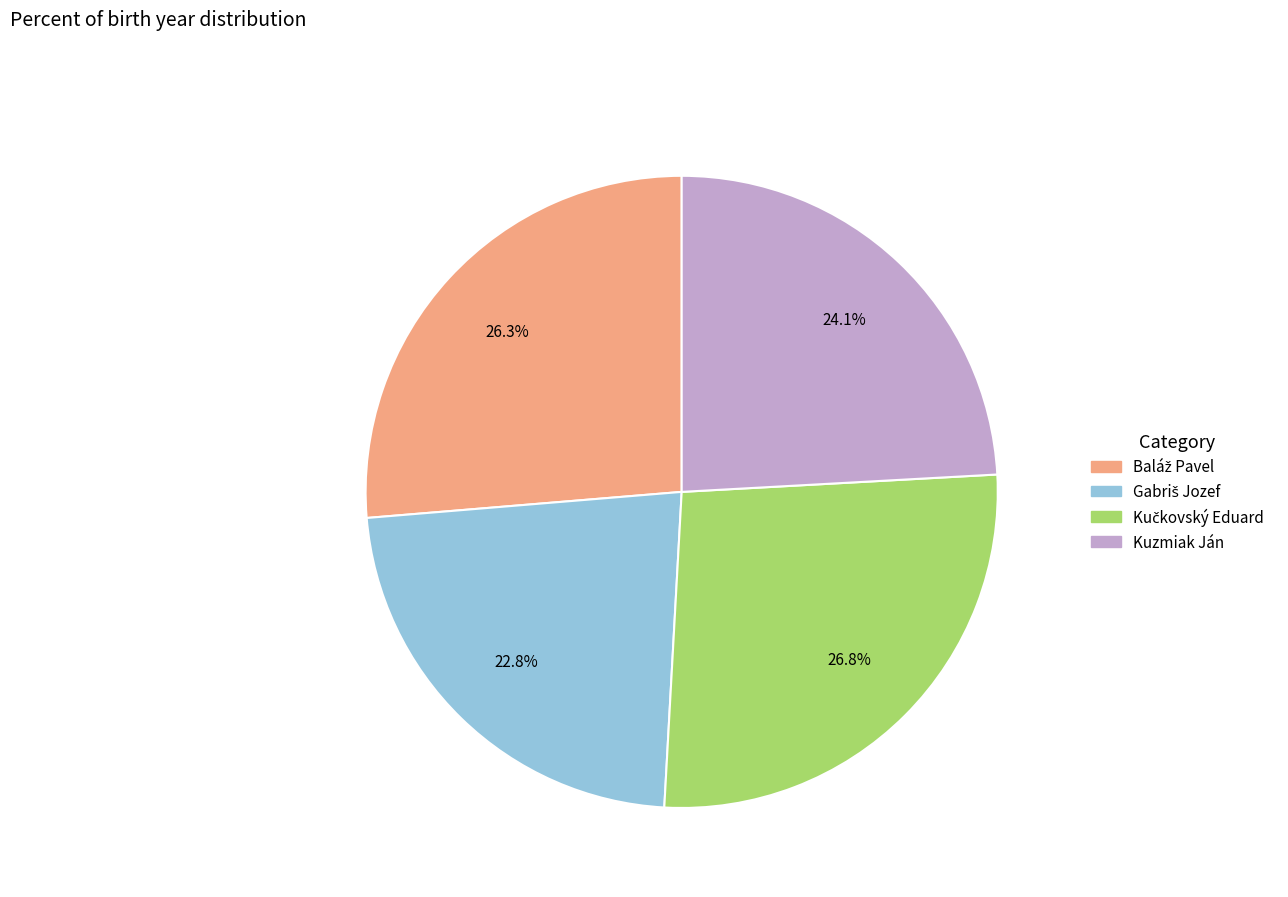

What portion of the pie excludes Kuzmiak Ján?

75.9%